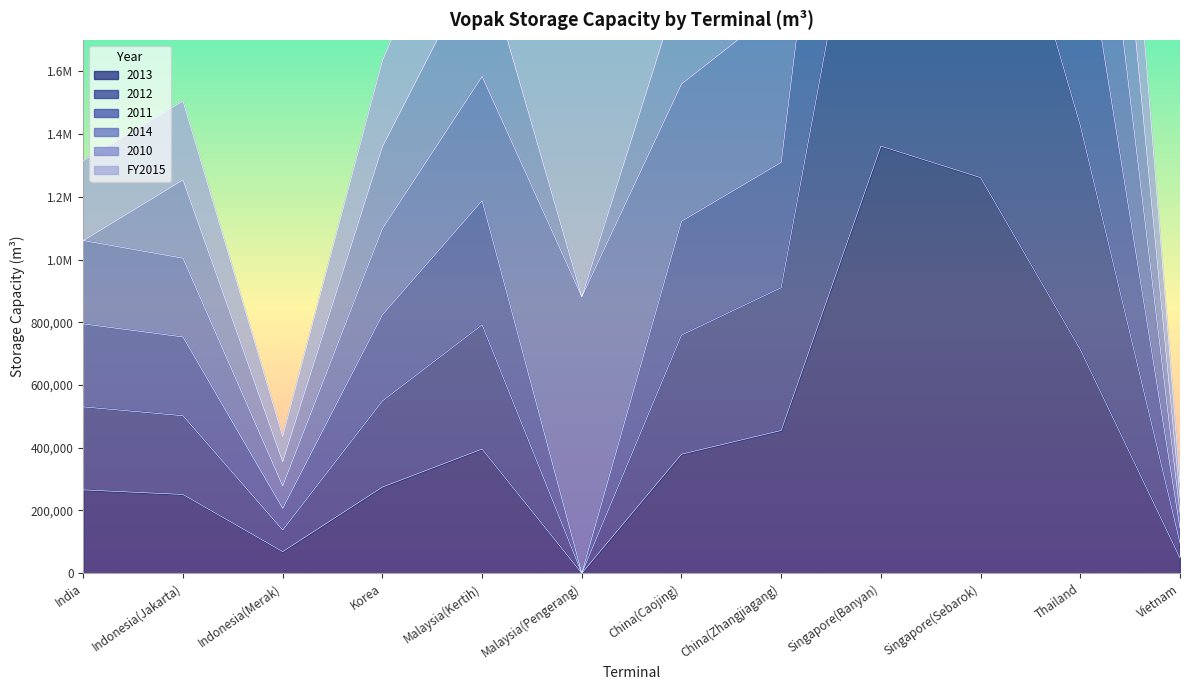

What is the value of the 2013 point at the 2nd from the left?

251025